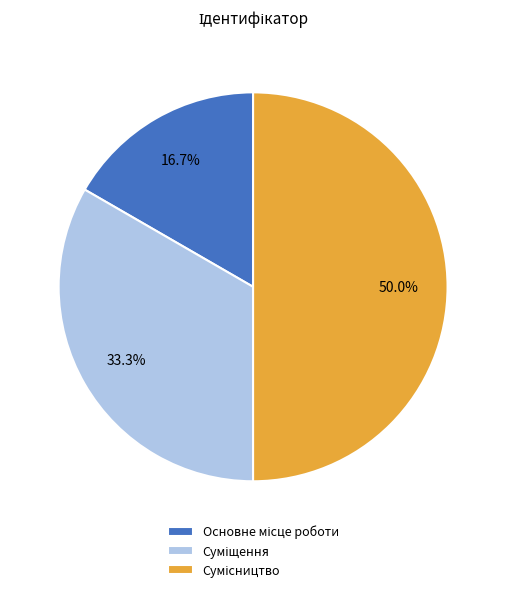

To the nearest percent, what is the difference between the Сумісництво and Основне місце роботи slice percentages?

33%